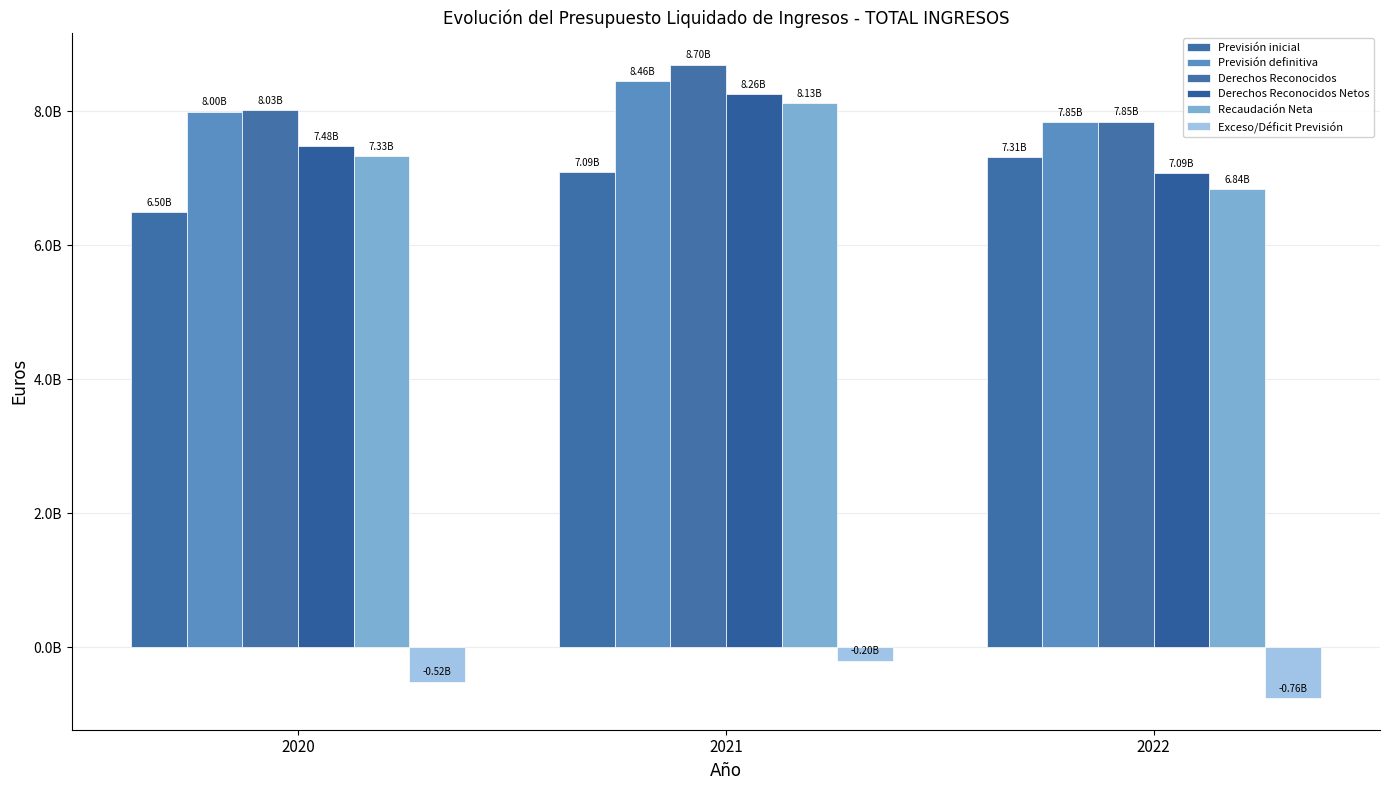

Is it true that Previsión definitiva equals 11146408693.7 at 2020?

False